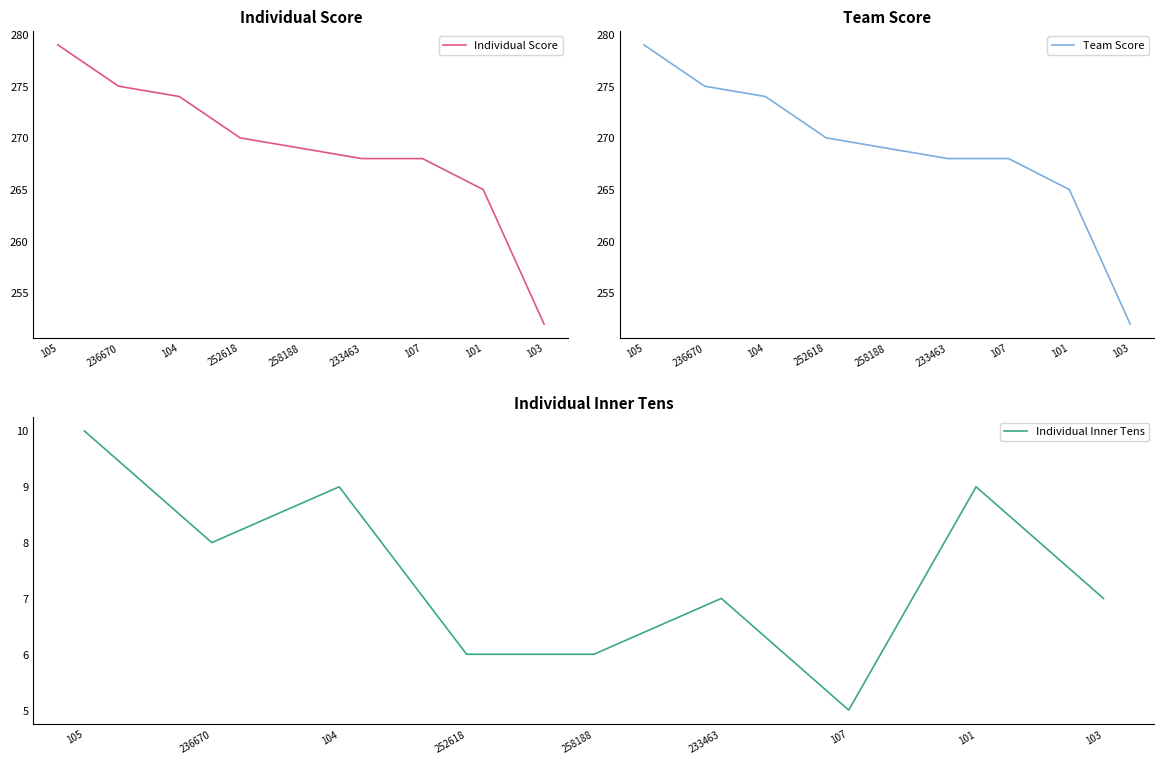

Is the value of Team Score at 233463 greater than the value of Individual Score at 233463?

No